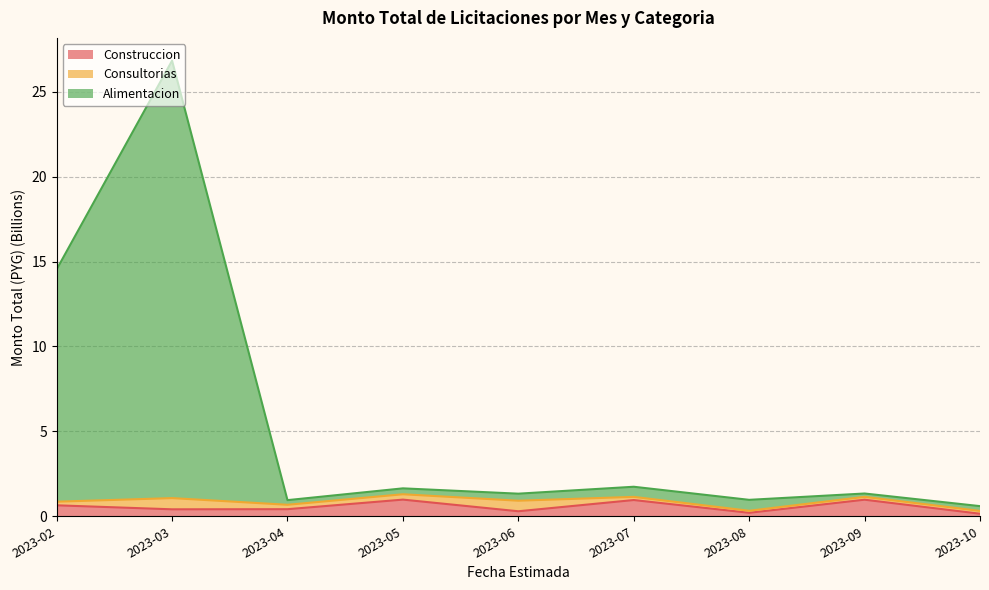

Which category has the lowest value across all series?

2023-10